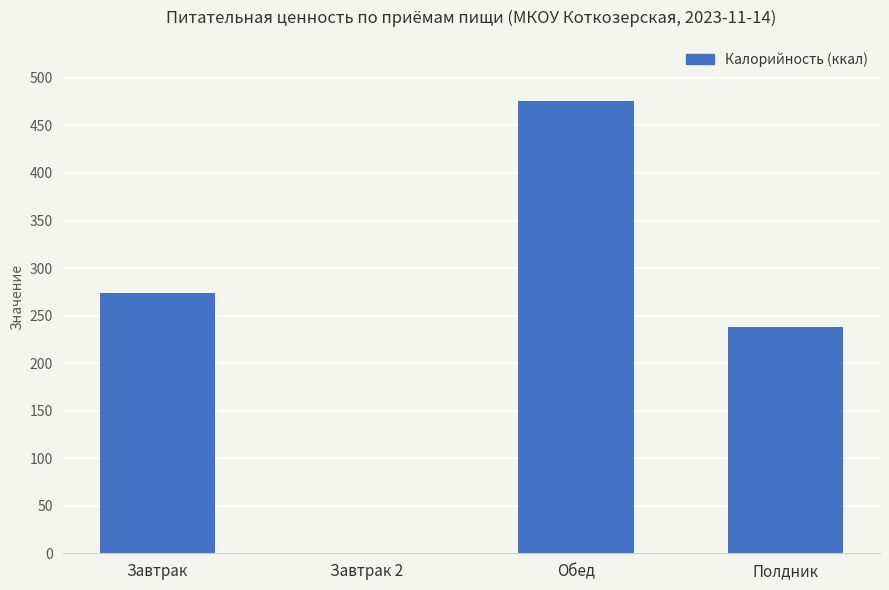

What is the sum of the values at Завтрак and Полдник?

512.2